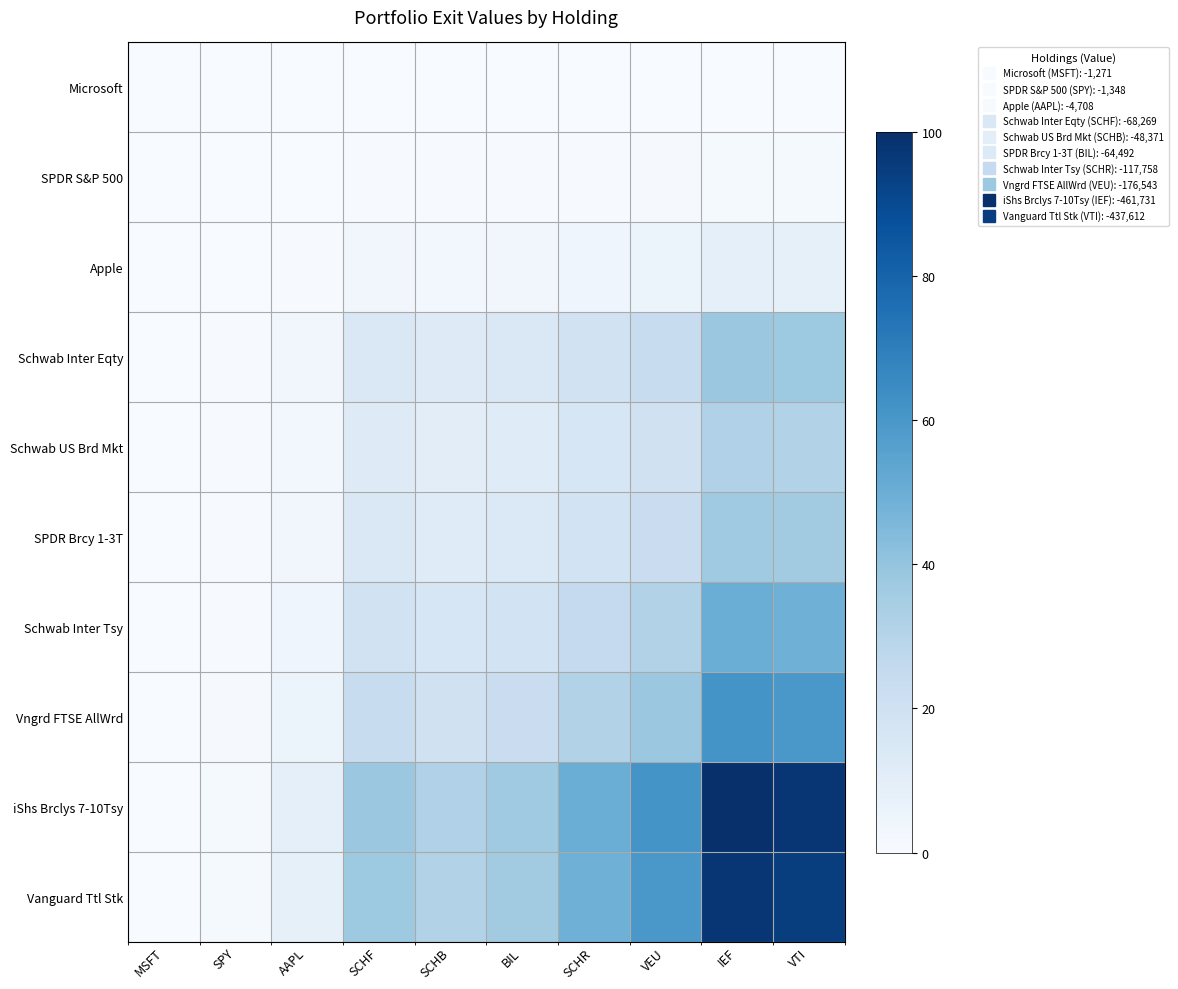

At SCHB, list the series in order from smallest to largest.

Microsoft, SPDR S&P 500, Apple, Schwab US Brd Mkt, SPDR Brcy 1-3T, Schwab Inter Eqty, Schwab Inter Tsy, Vngrd FTSE AllWrd, Vanguard Ttl Stk, iShs Brclys 7-10Tsy